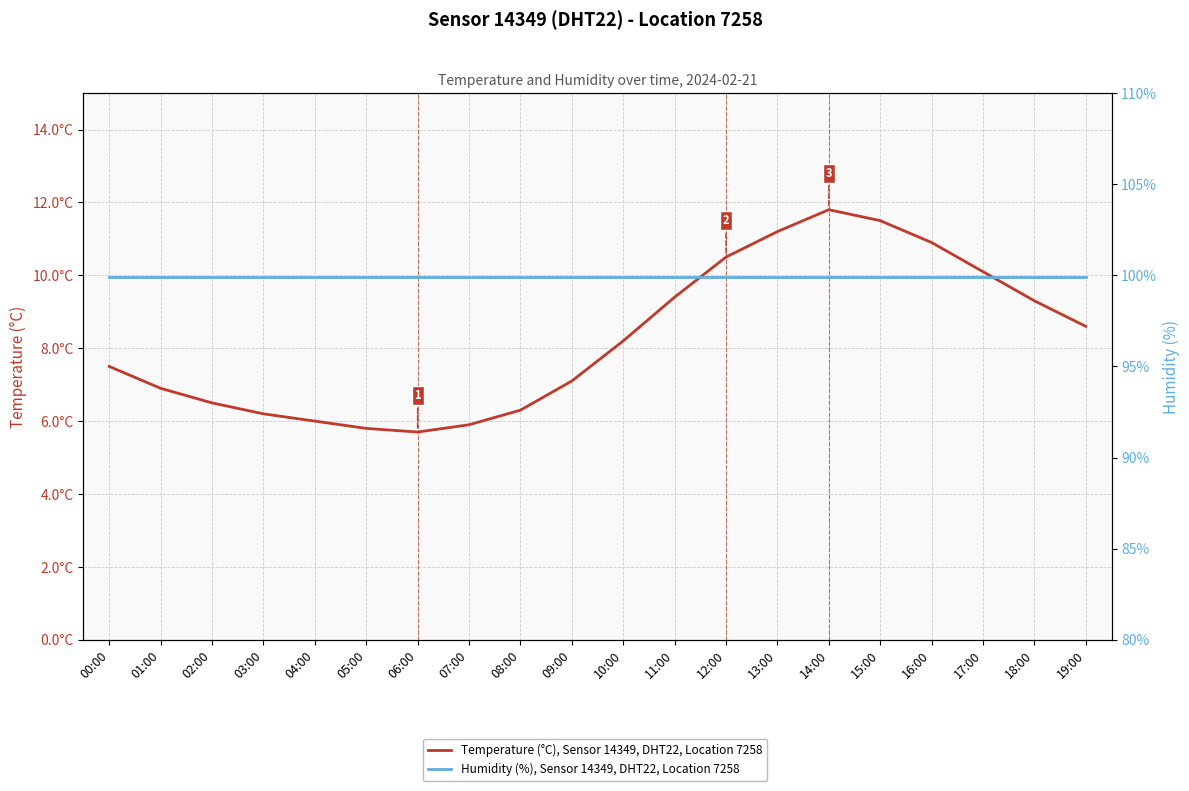

Count the number of categories in the chart.

20